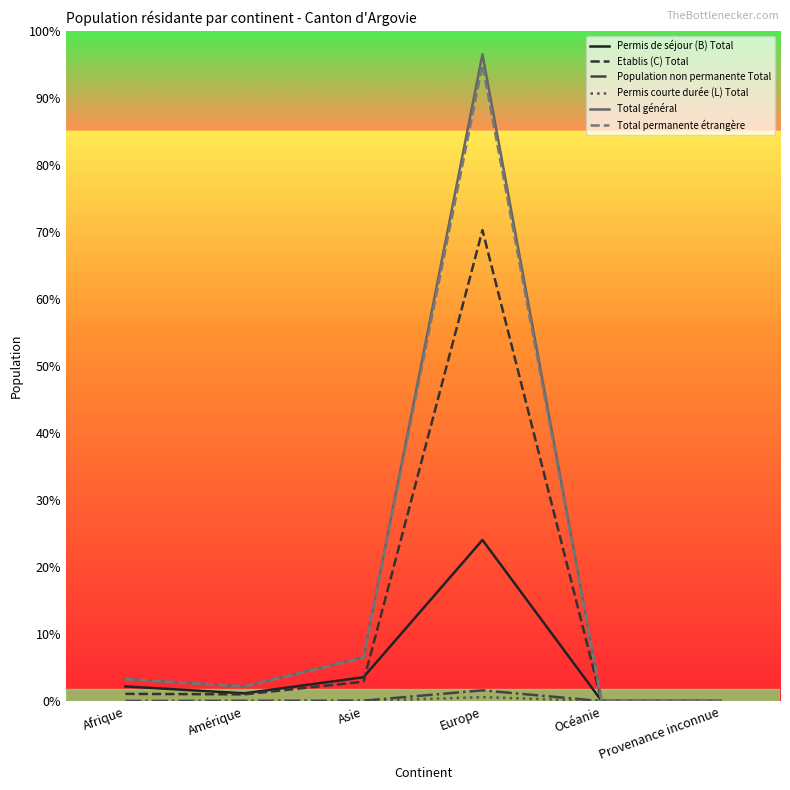

Is this an area chart (filled region under the line)?

No